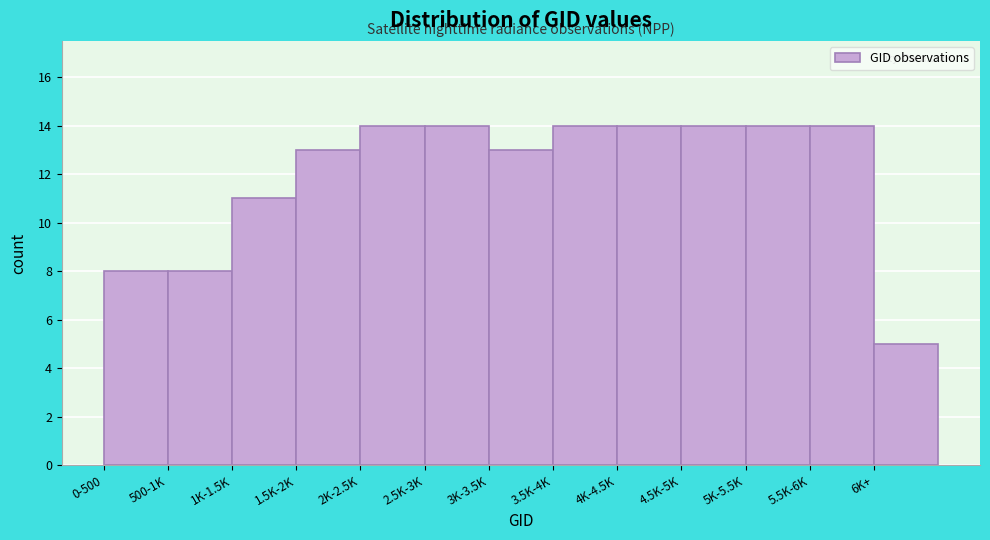

Reading left to right, list all the values displayed in this chart.

0-500=8	500-1K=8	1K-1.5K=11	1.5K-2K=13	2K-2.5K=14	2.5K-3K=14	3K-3.5K=13	3.5K-4K=14	4K-4.5K=14	4.5K-5K=14	5K-5.5K=14	5.5K-6K=14	6K+=5